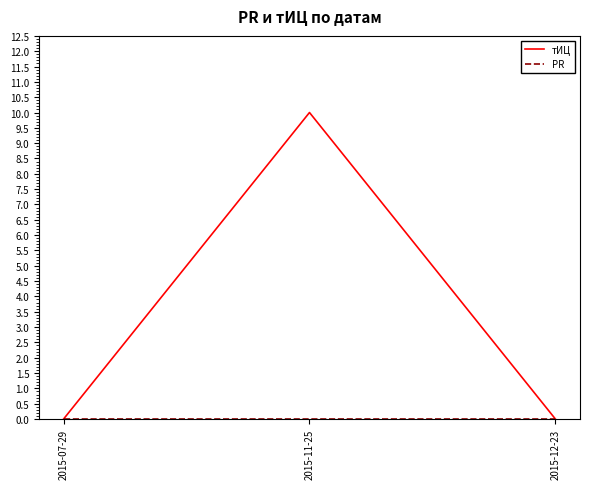

How many categories are shown in the chart?

3